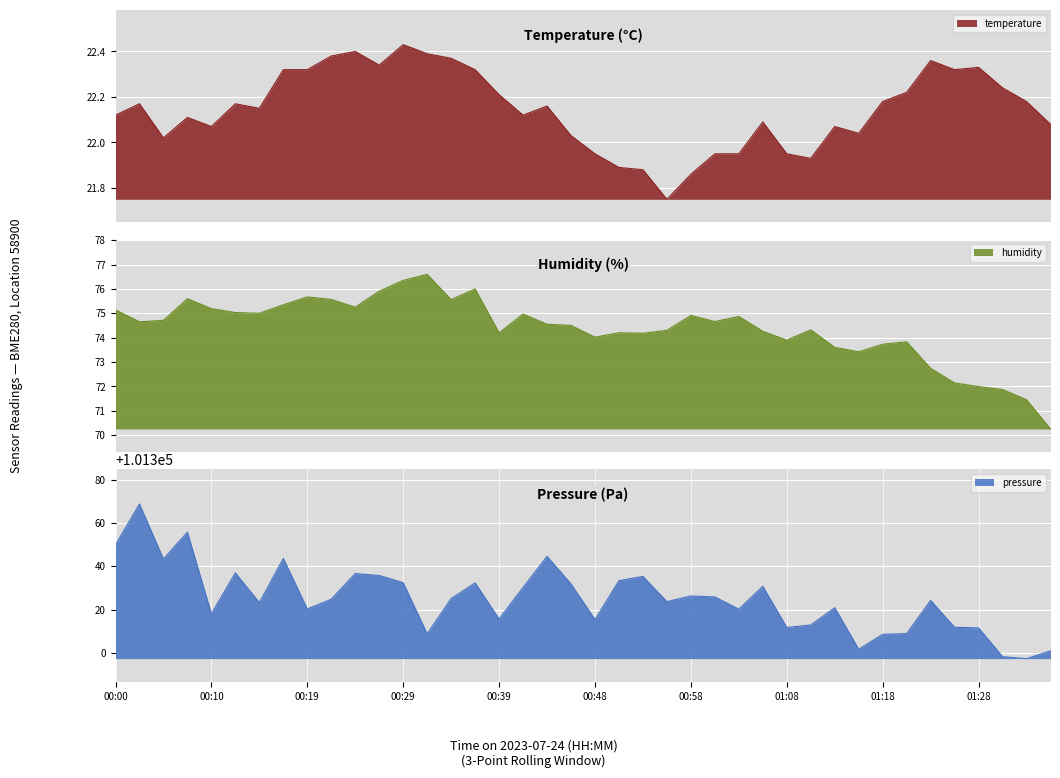

Where does the pressure series first go above 101324?

00:00